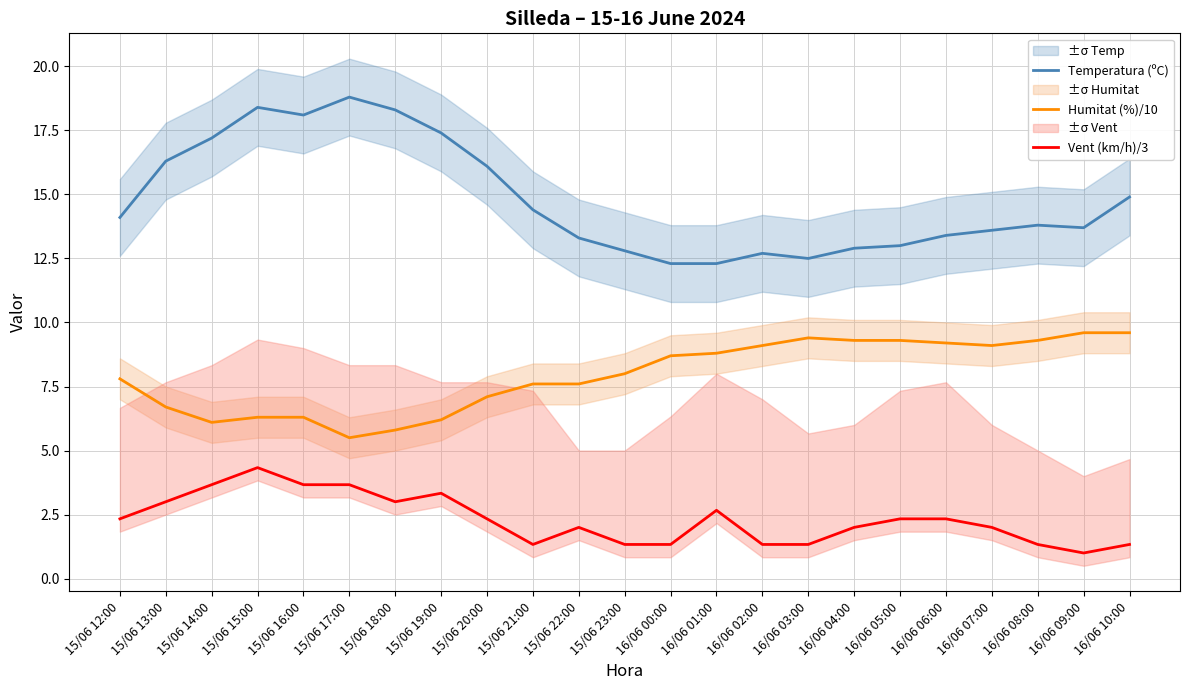

Is the value of Vent (km/h)/3 at 15/06 18:00 greater than the value of Humitat (%)/10 at 16/06 08:00?

No